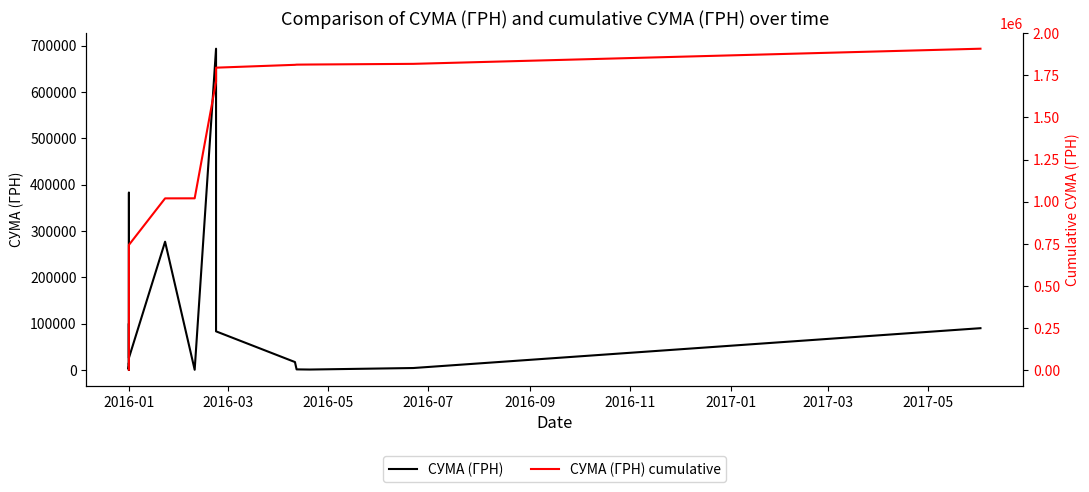

True or false: СУМА (ГРН) and СУМА (ГРН) cumulative intersect in this chart.

False